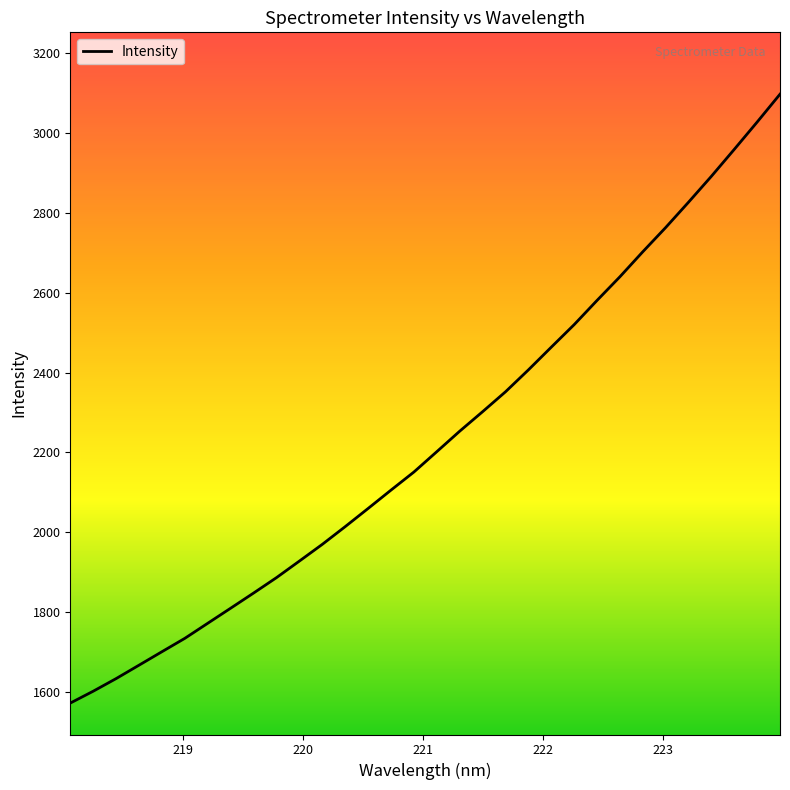

What is the greatest value displayed?

3096.6